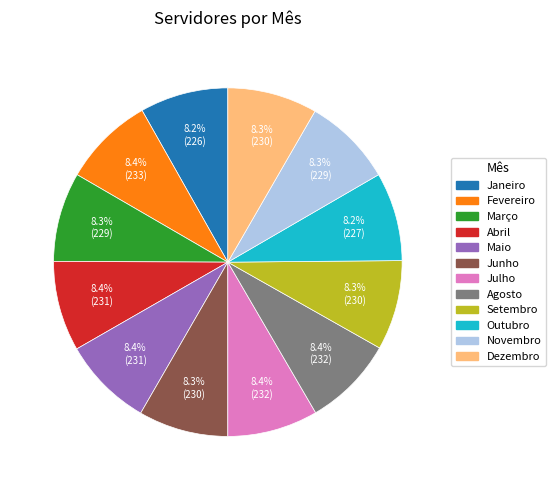

Is it true that Março is 8% of the pie?

True